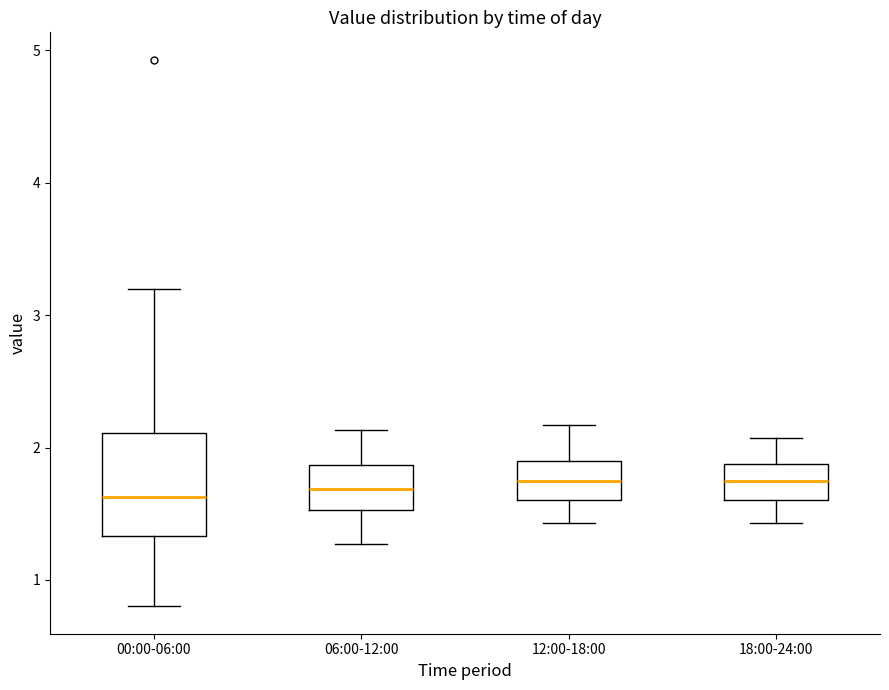

Comparing the boxes themselves (not the whiskers), which one is the tallest?

00:00-06:00